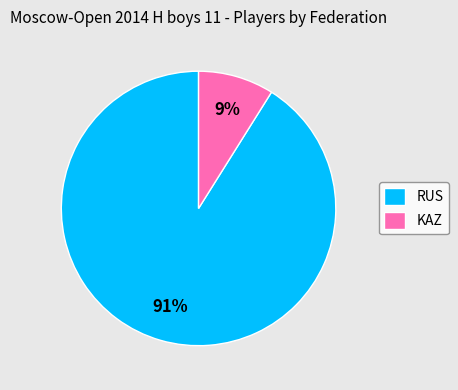

How many segments does this pie chart have?

2